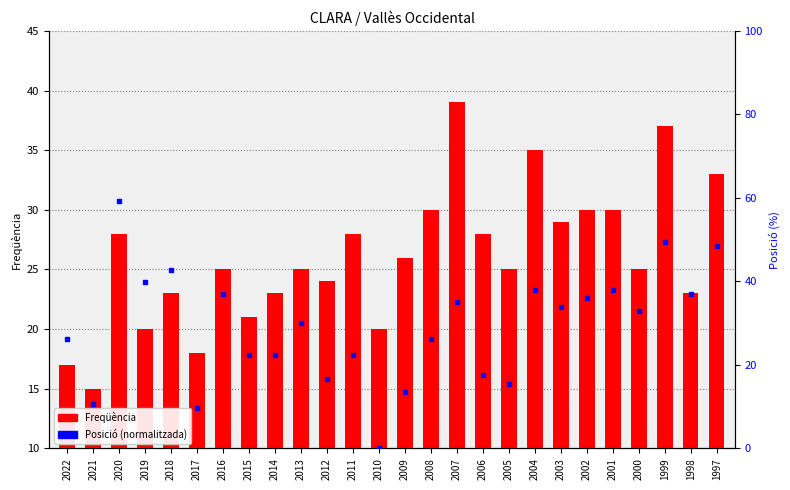

Is the value of Posició (normalitzada) at 2013 greater than the value of Freqüència at 2006?

Yes